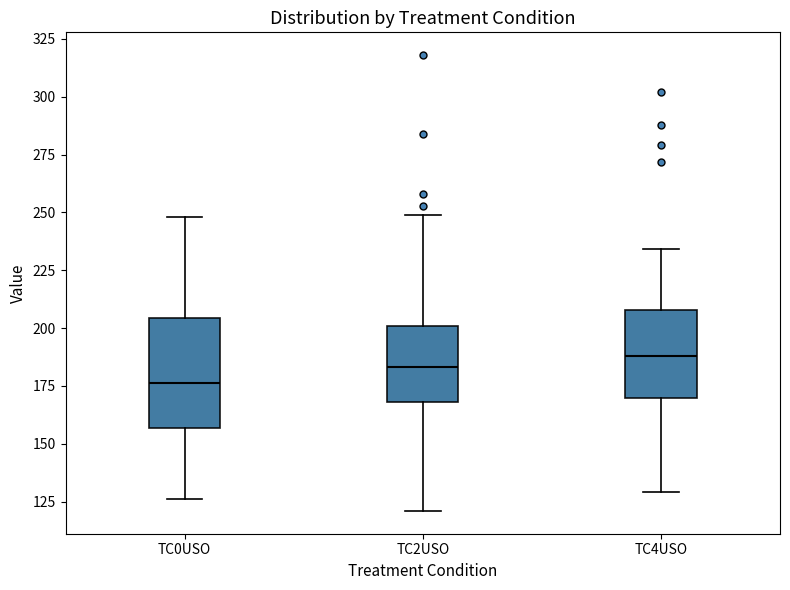

Which box's median line is the highest?

TC4USO